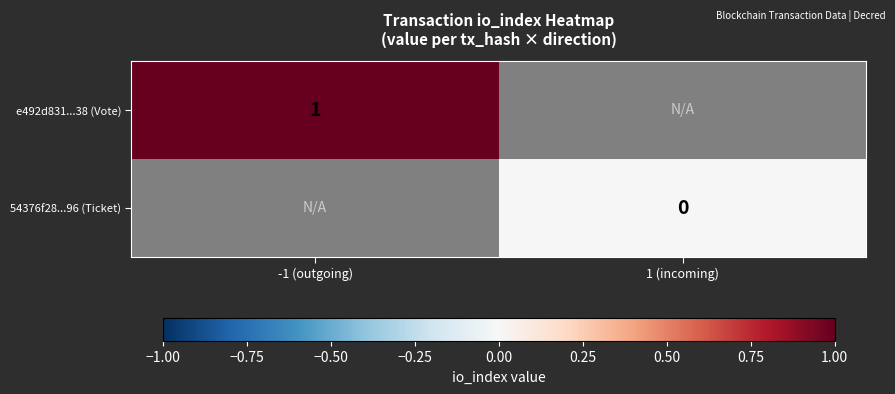

The value of e492d831...38 (Vote) at -1 (outgoing) is 2. True or false?

False